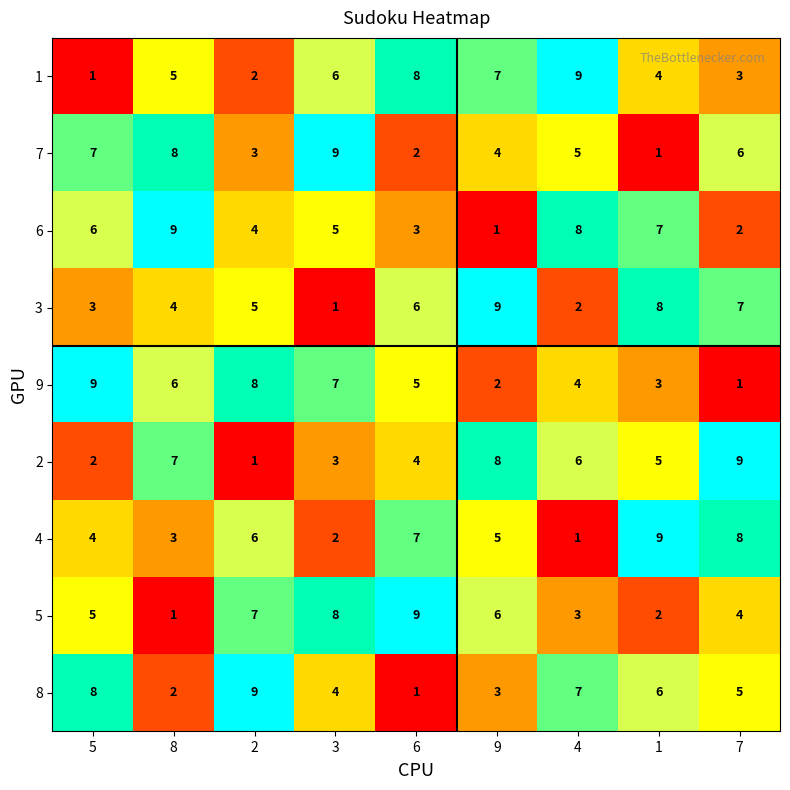

Is it true that 8 equals 12 at 5?

False